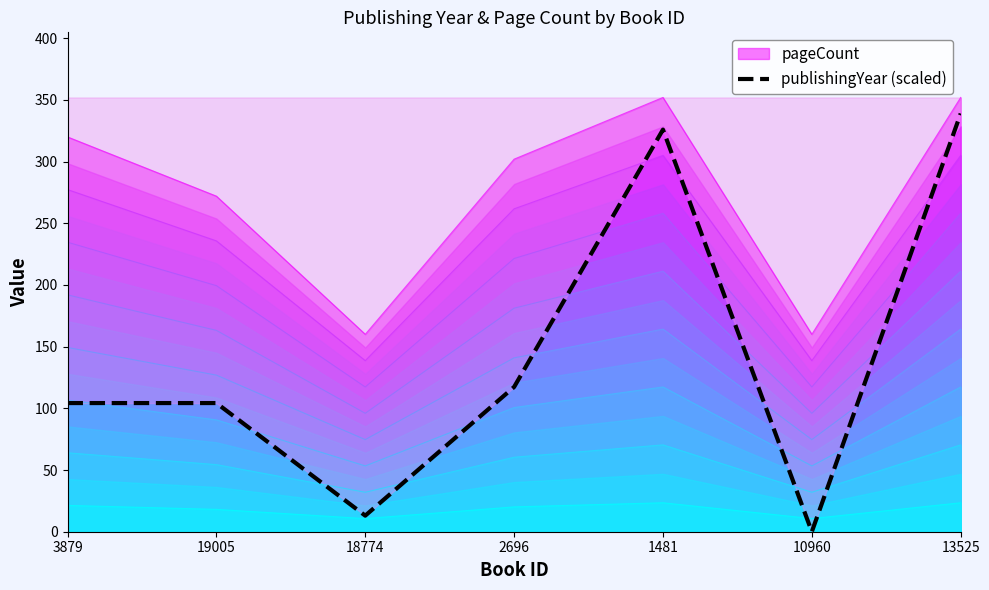

Rank the categories by value from lowest to highest.

10960, 18774, 3879, 19005, 2696, 1481, 13525